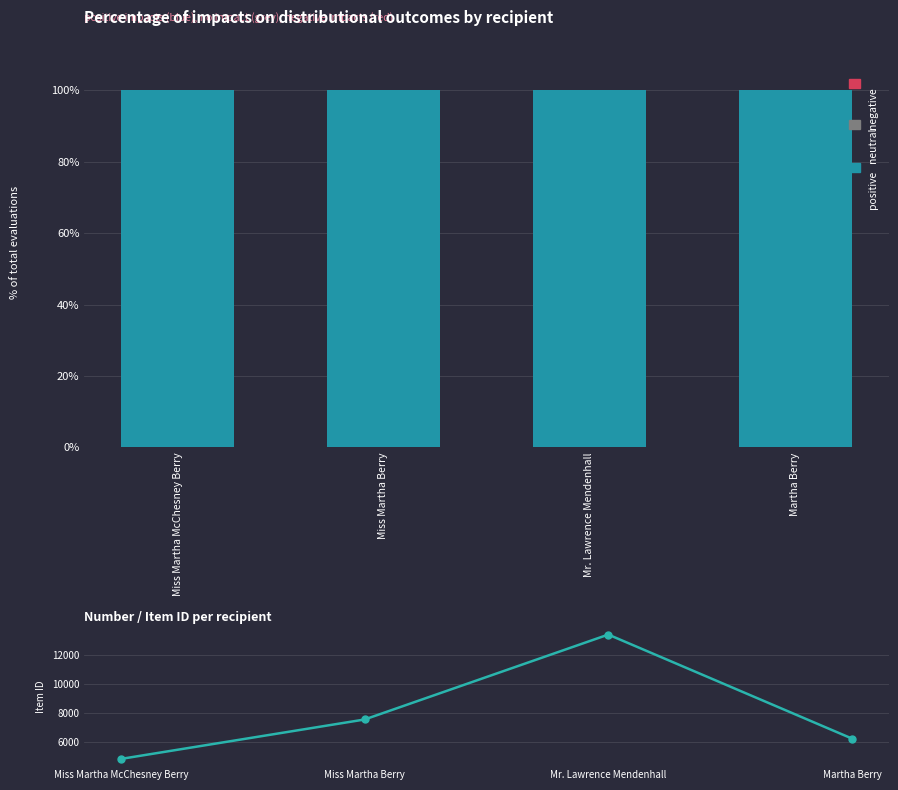

What value does the Item Id series have at Miss Martha Berry?

7552